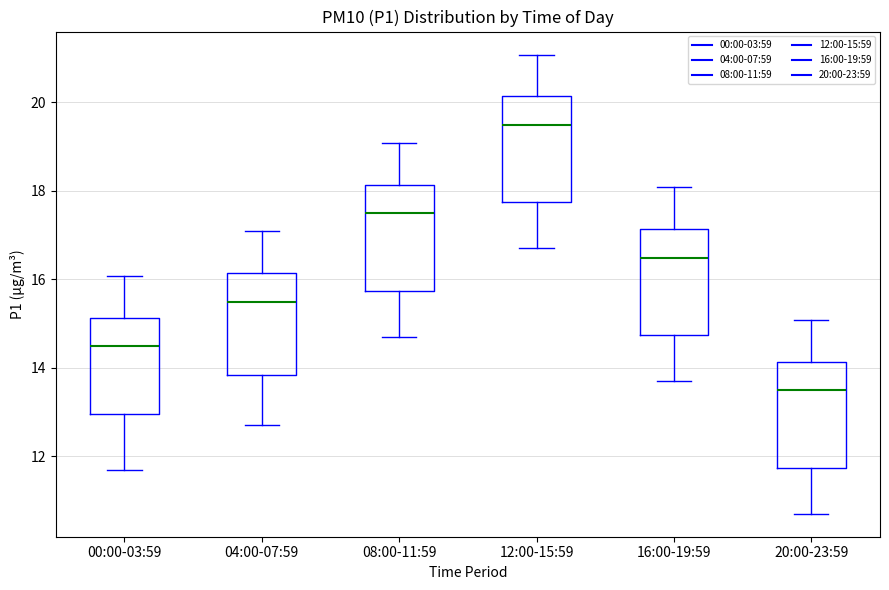

Where is the upper edge of the box for 00:00-03:59 on the y-axis? The values are not printed on the chart, so give them approximately, as read against the axis.

15.2